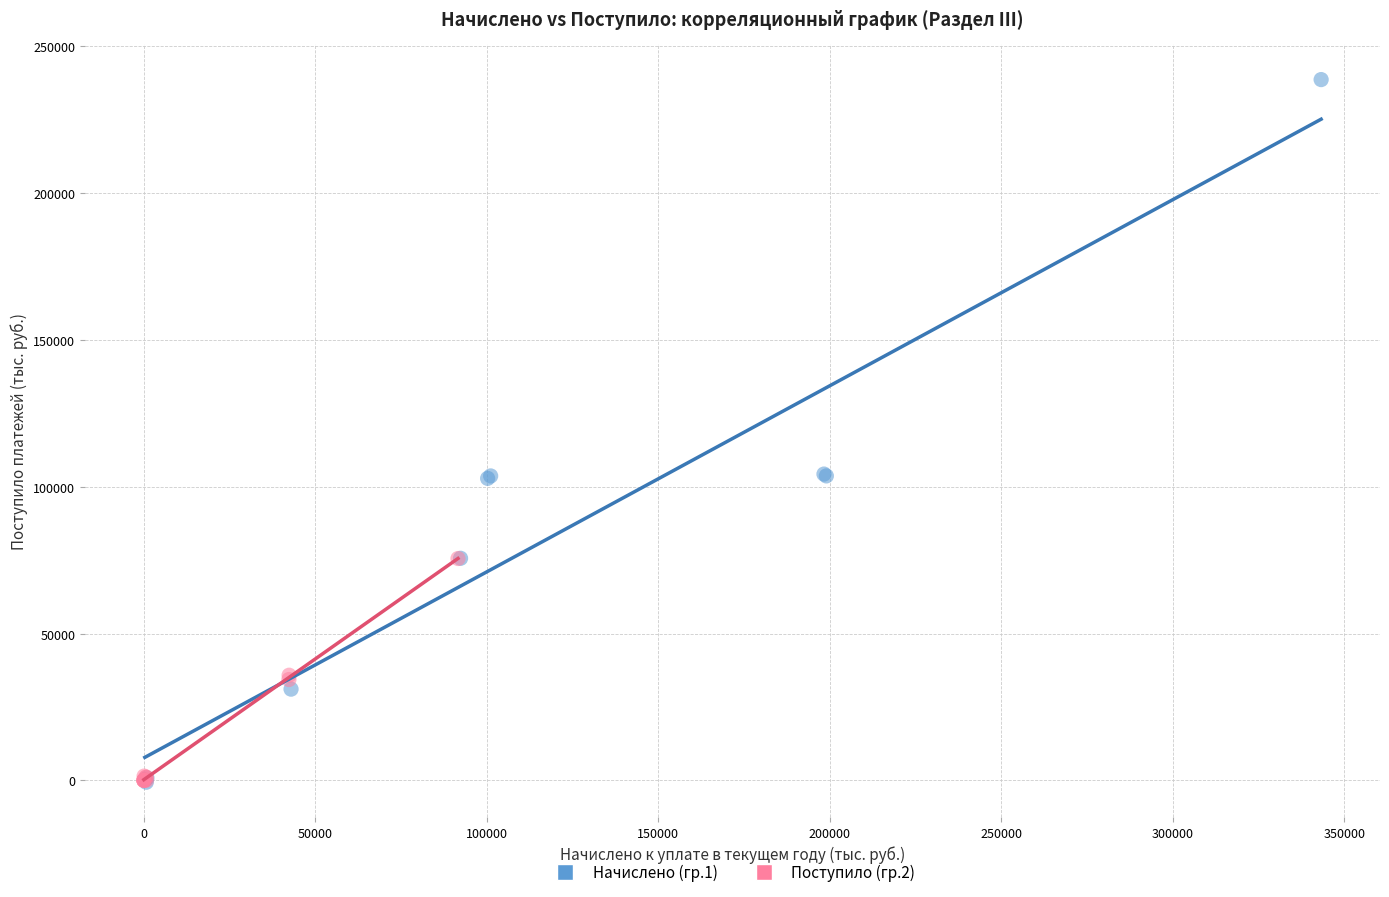

Which series reaches the maximum Y coordinate?

Начислено (гр.1)